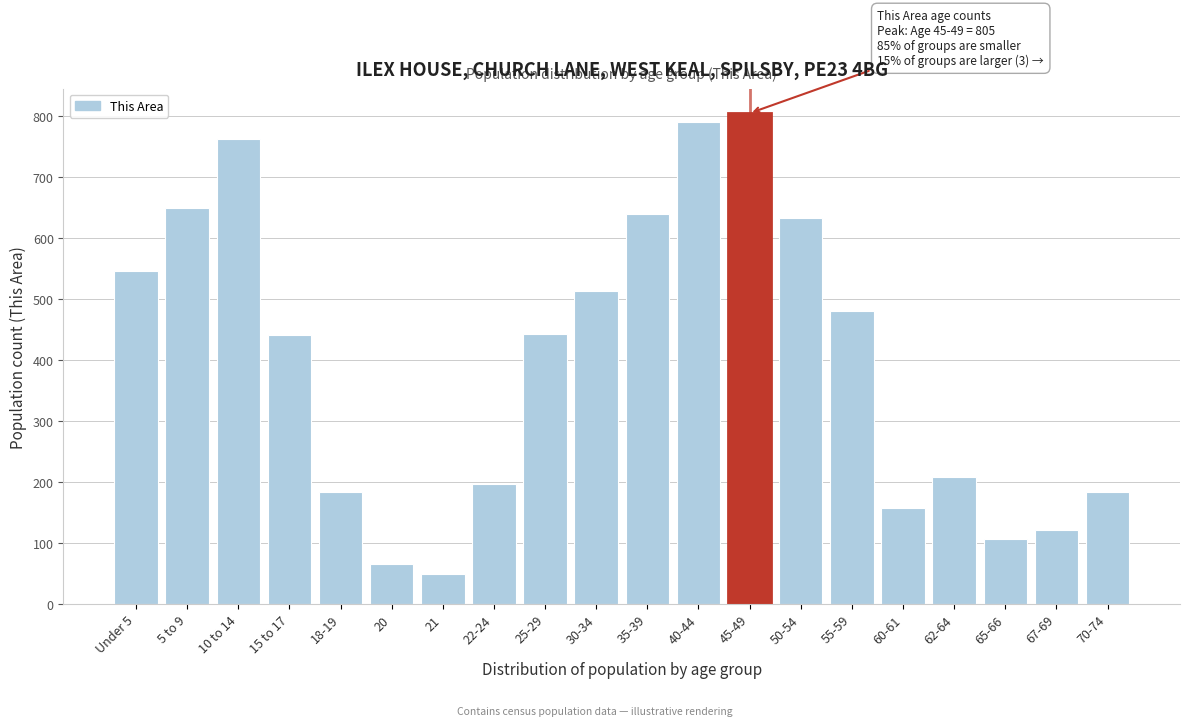

What is the greatest value displayed?

805